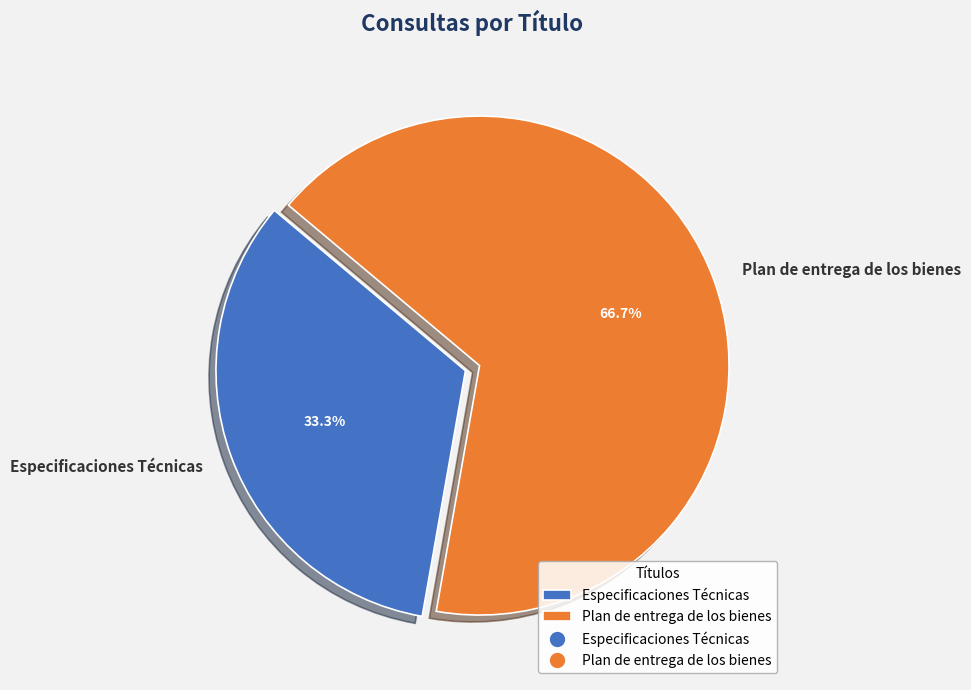

What is the majority slice?

Plan de entrega de los bienes